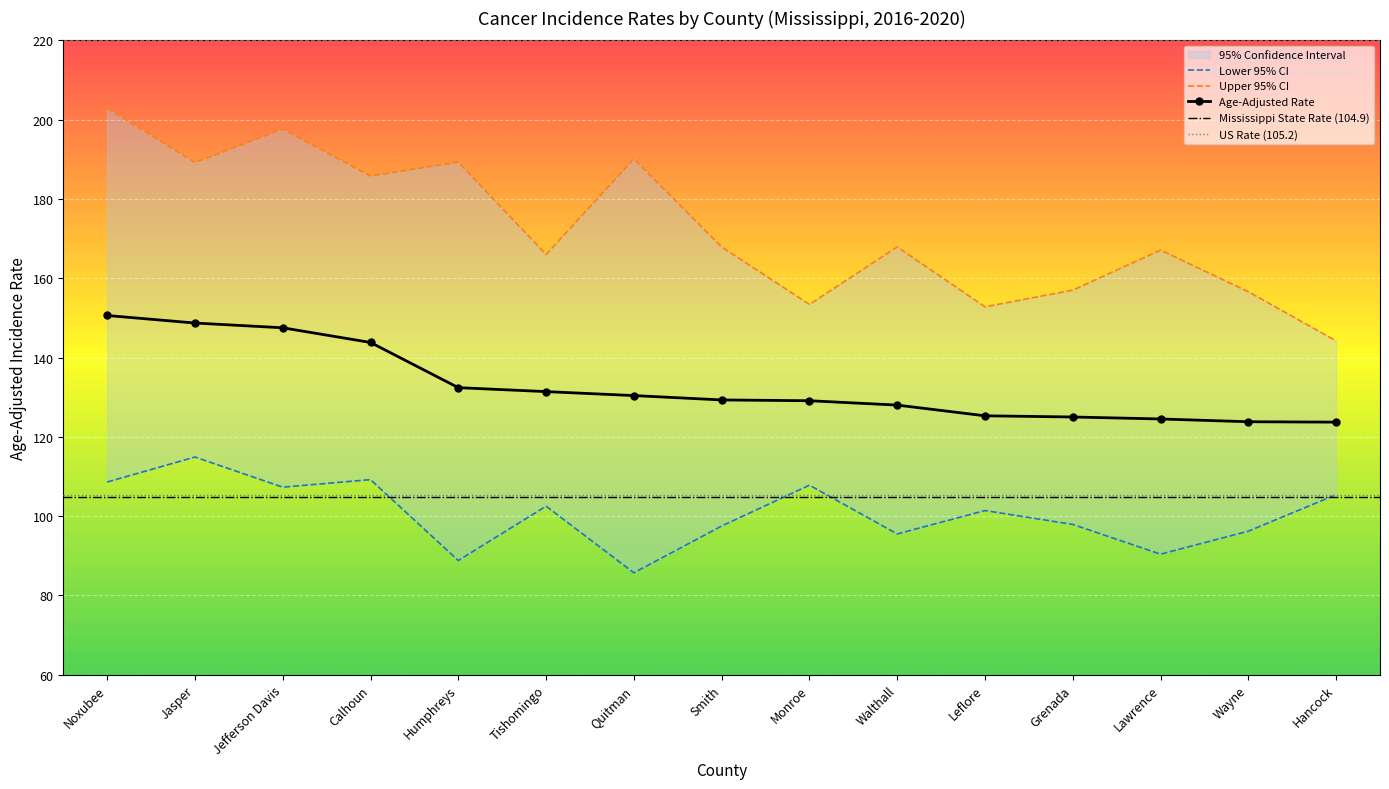

List the labels in order of Age-Adjusted Rate value, smallest first.

Hancock, Wayne, Lawrence, Grenada, Leflore, Walthall, Monroe, Smith, Quitman, Tishomingo, Humphreys, Calhoun, Jefferson Davis, Jasper, Noxubee